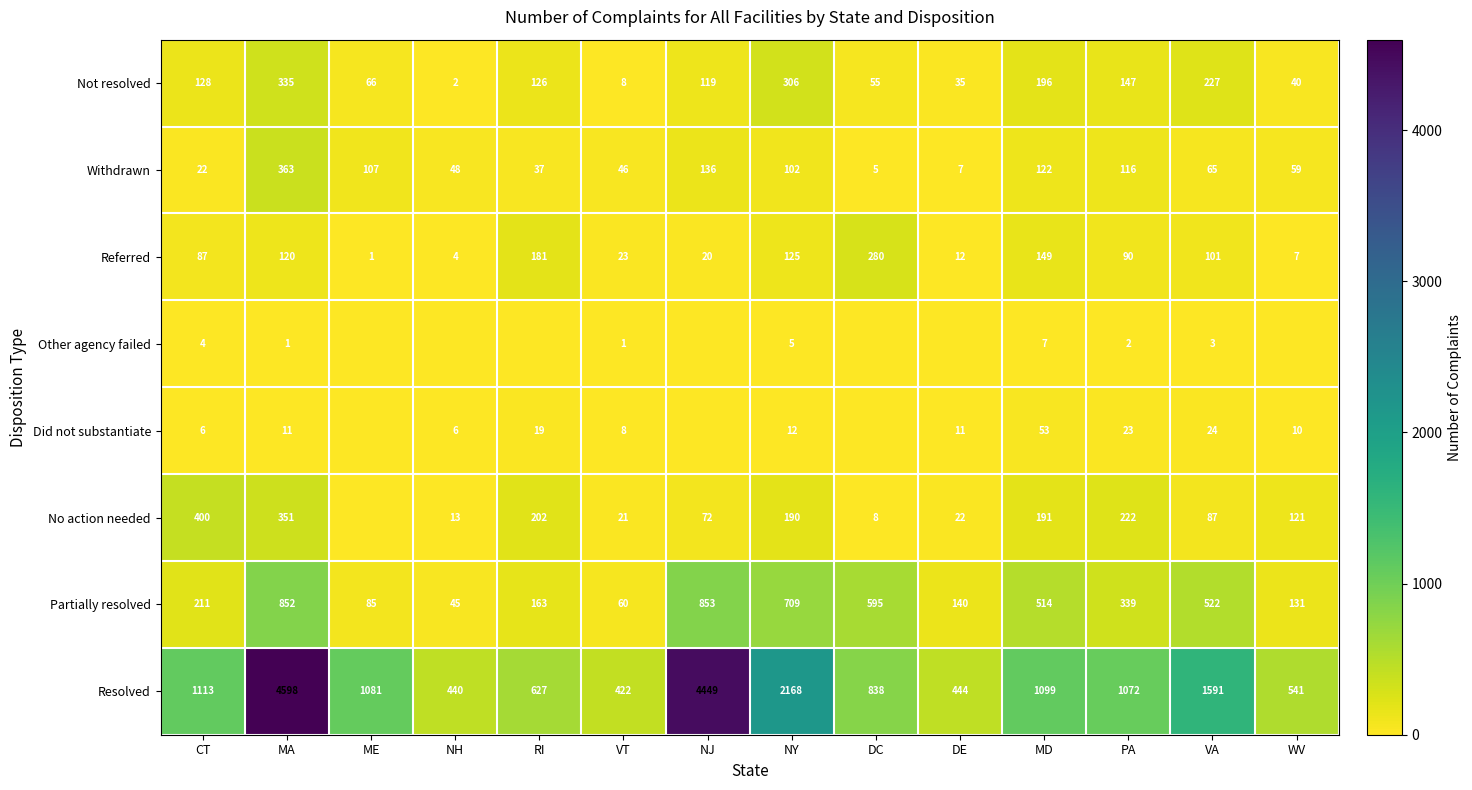

The value of Not resolved at CT is 32. True or false?

False